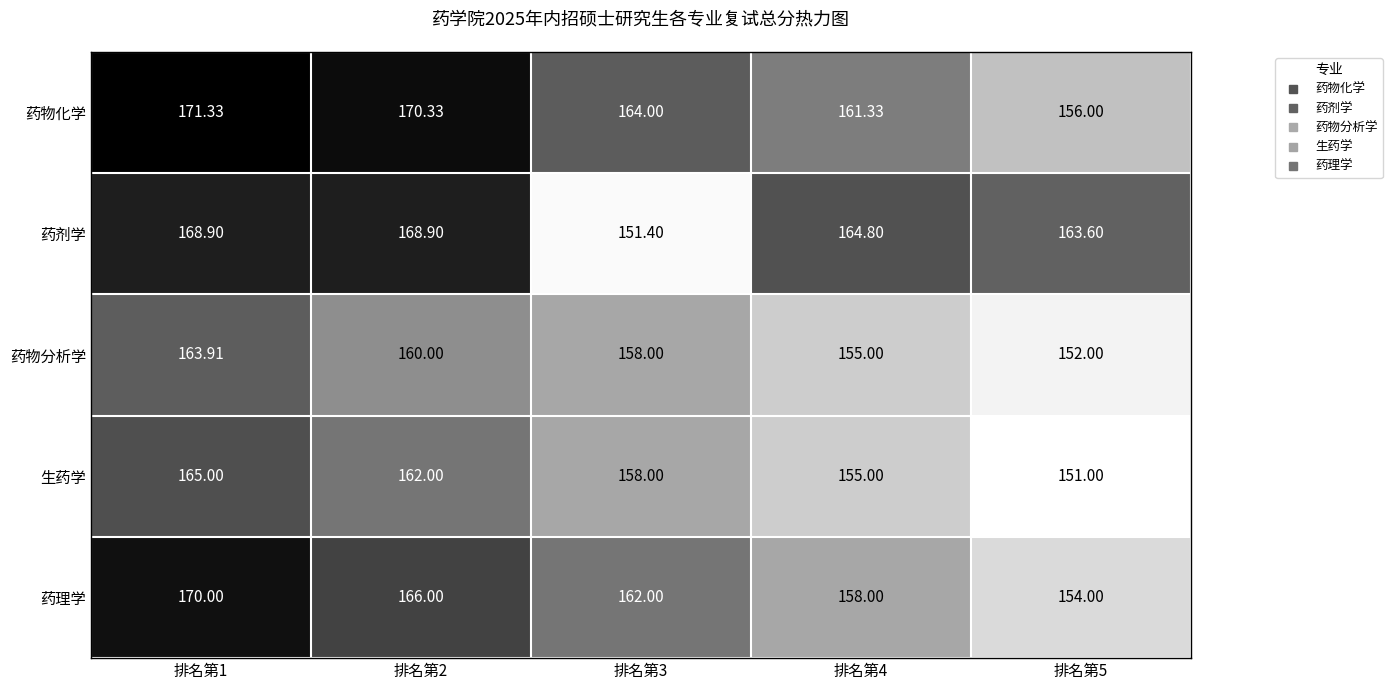

List the series in order of their peak value, lowest first.

药物分析学, 生药学, 药剂学, 药理学, 药物化学